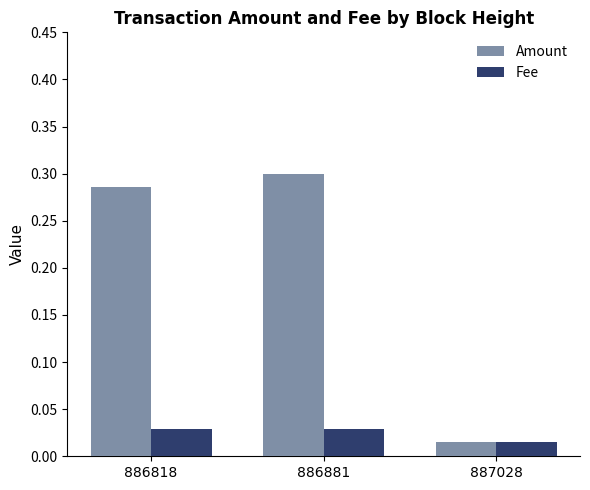

At which category is the sum across all series the highest?

886881